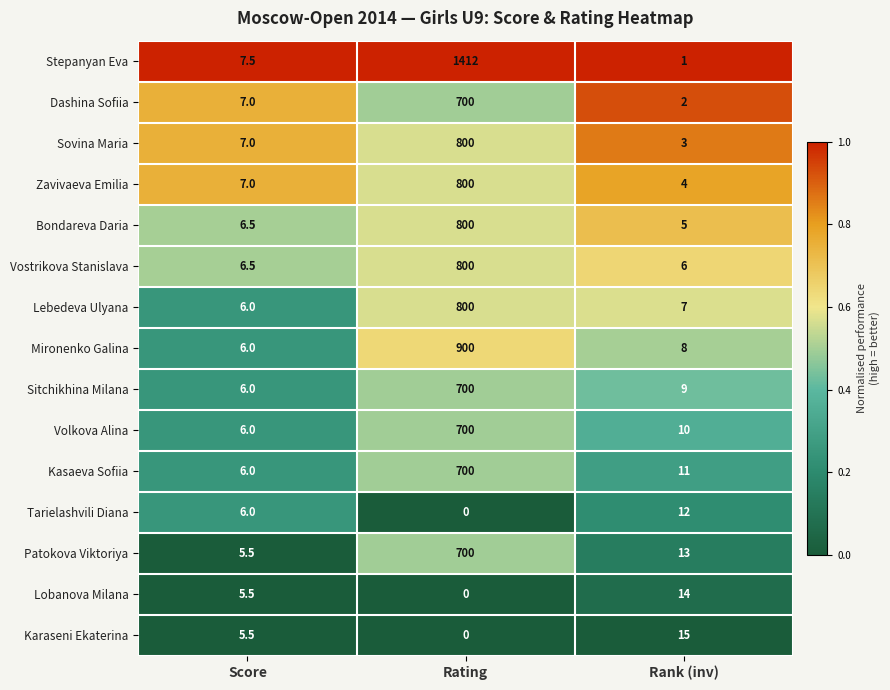

What is the average value of the Lobanova Milana series?

6.5